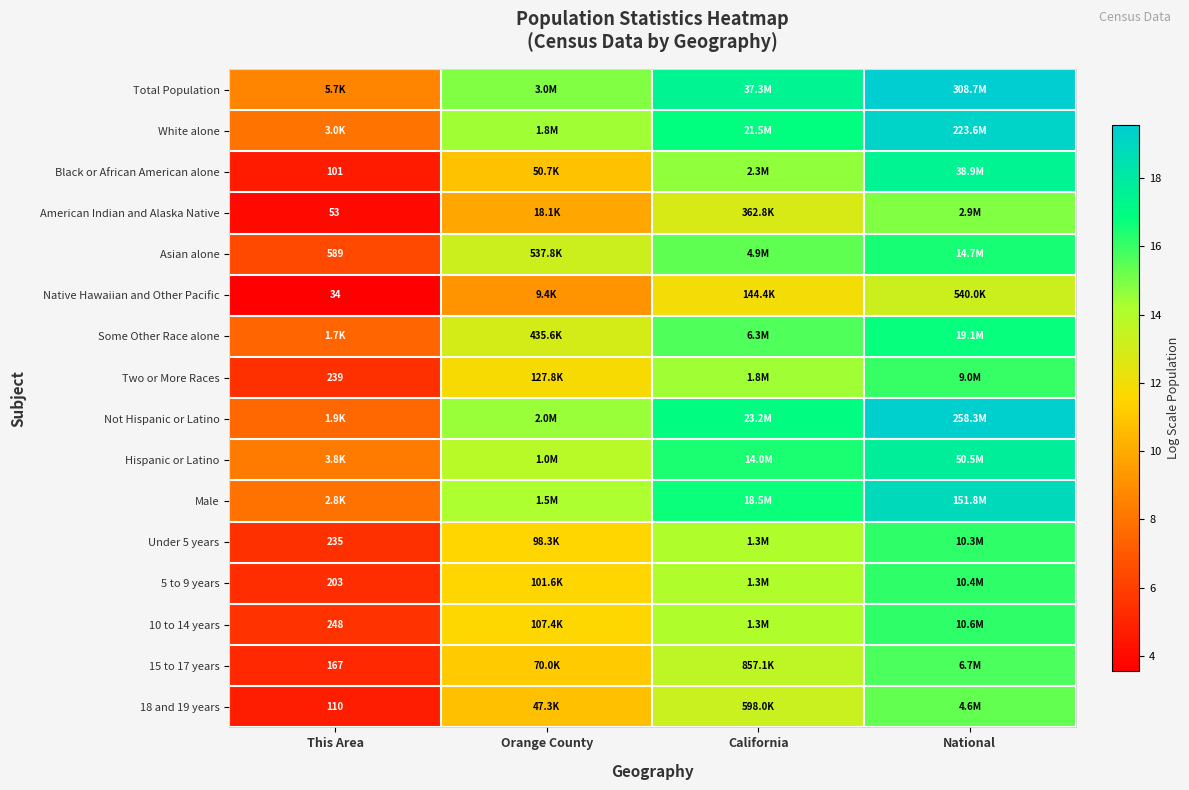

Which category has the highest value across all series?

National